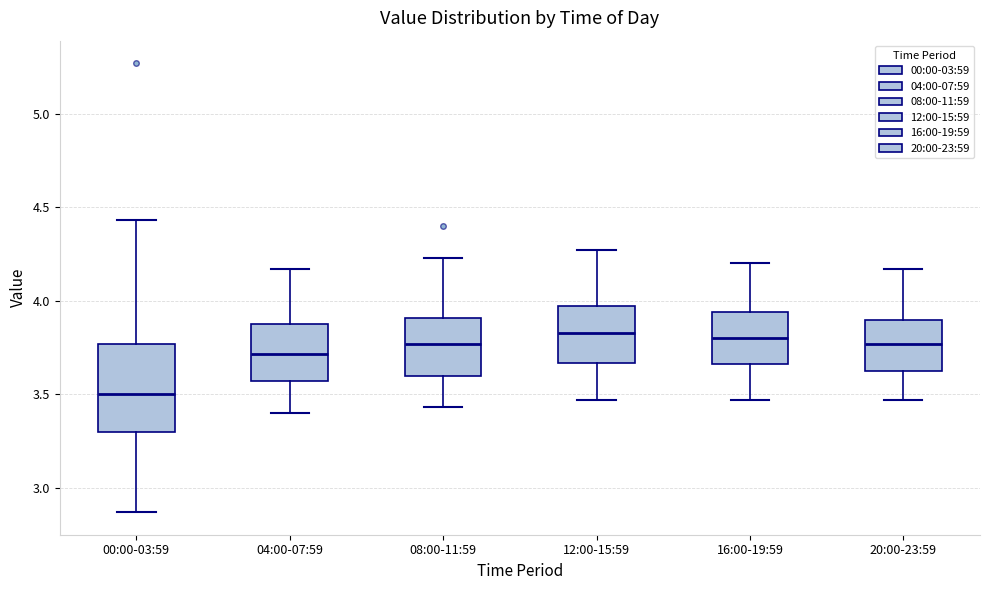

Which box is the tallest, from its lower edge to its upper edge?

00:00-03:59